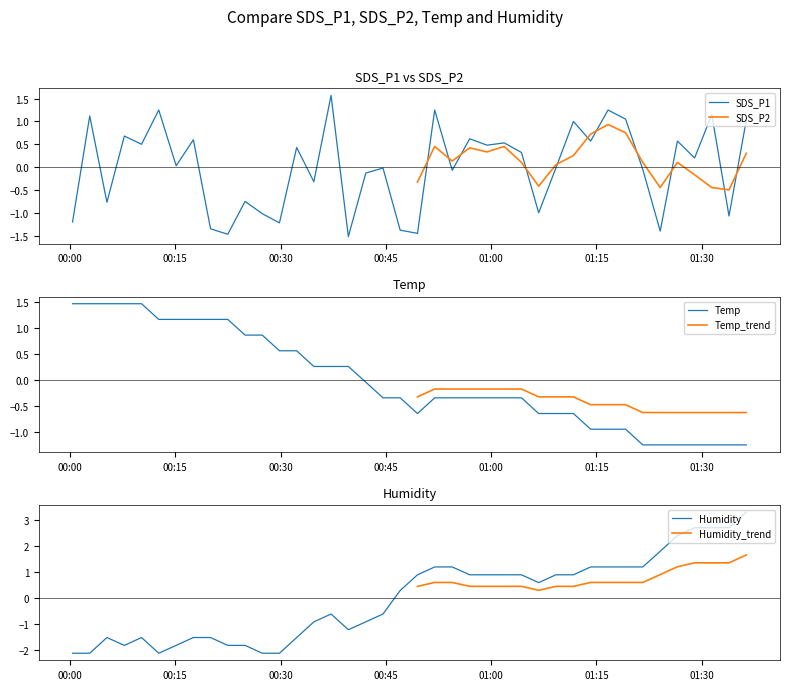

Does the chart display data point markers on the line(s)?

No